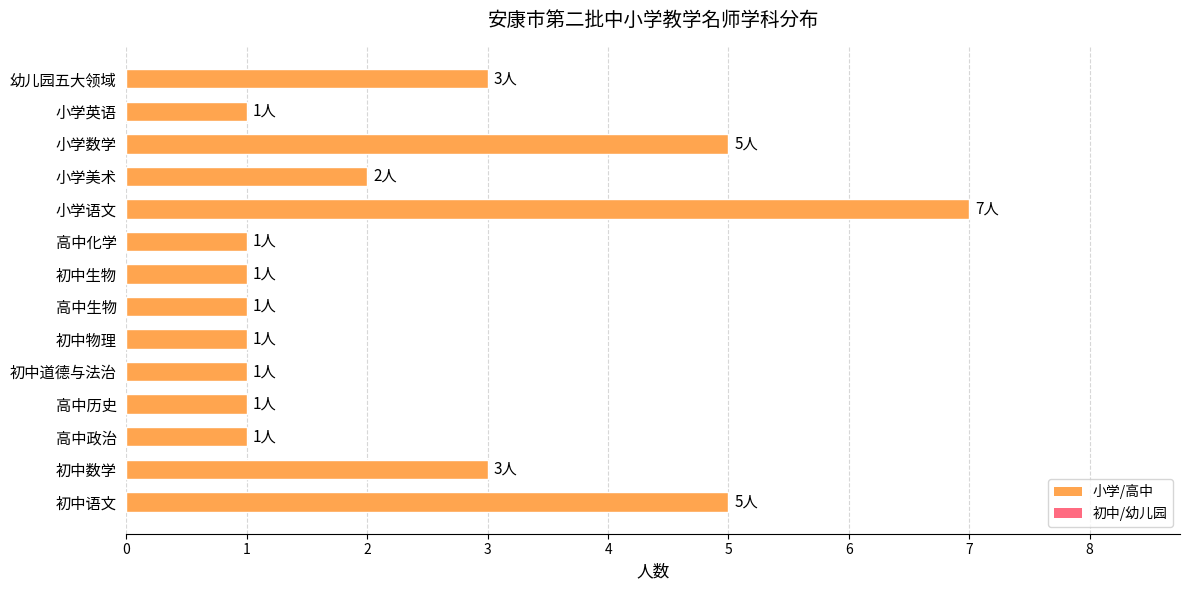

What is the change in value from 高中政治 to 小学数学?

+4